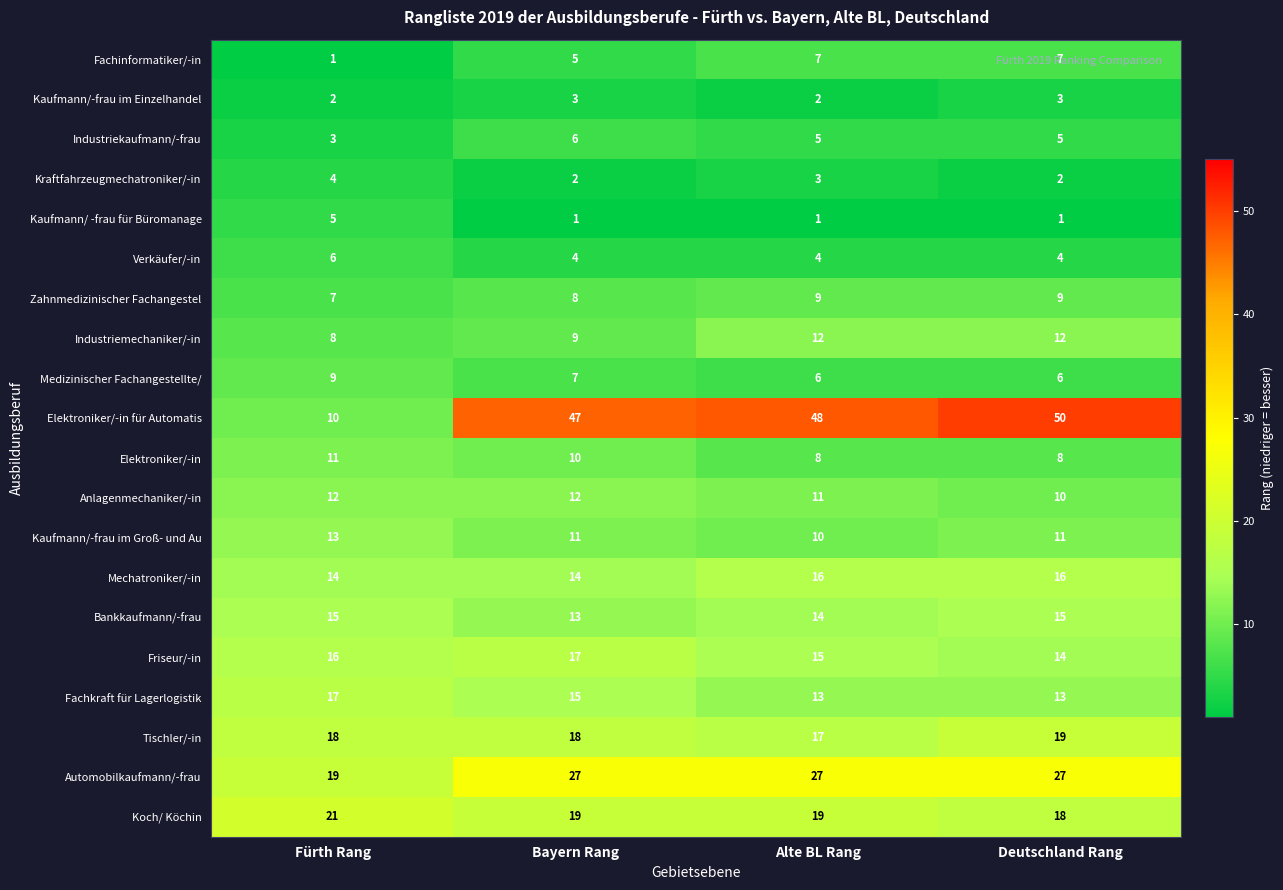

Which series has the widest spread of values?

Elektroniker/-in für Automatis